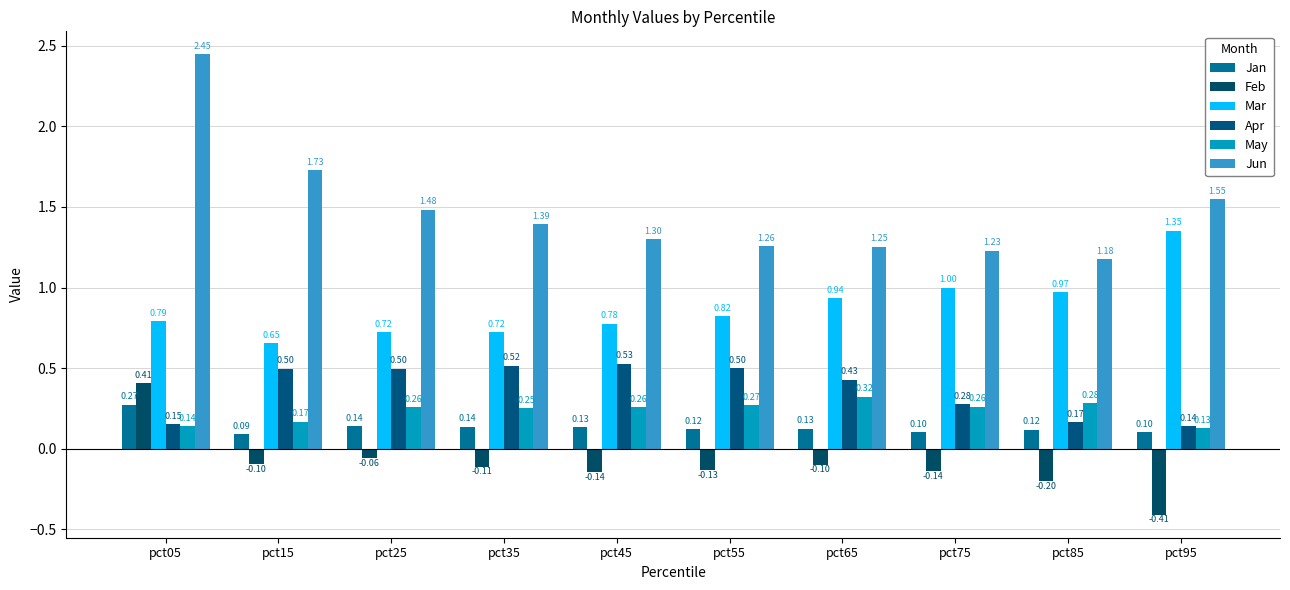

Which category has the lowest value in the Feb series?

pct95